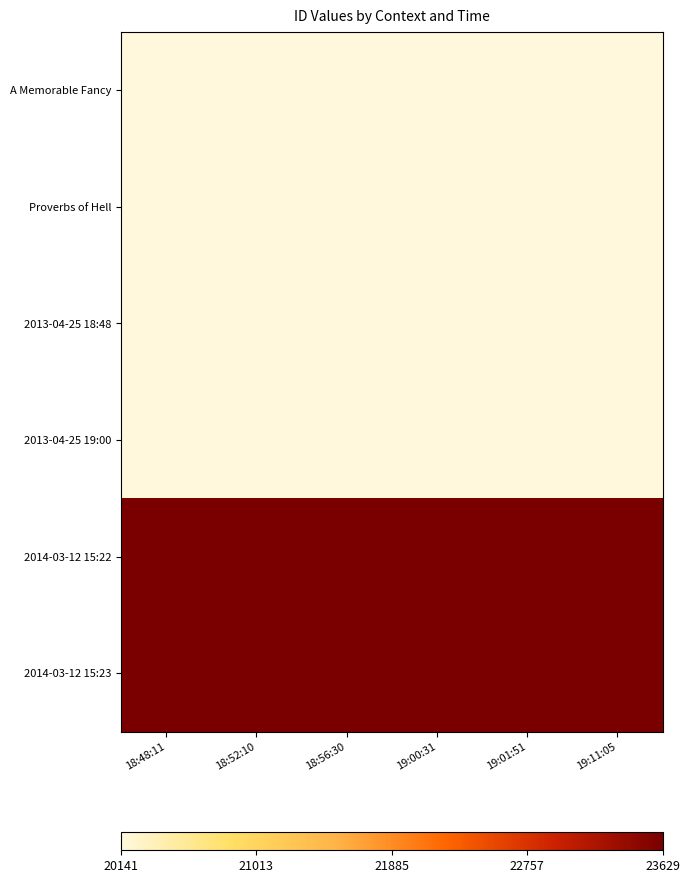

What is the total value across all series at 18:48:11?

127820